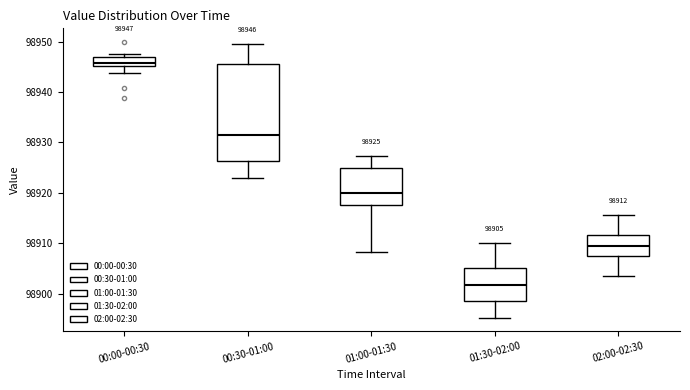

Comparing the boxes themselves (not the whiskers), which one is the tallest?

00:30-01:00